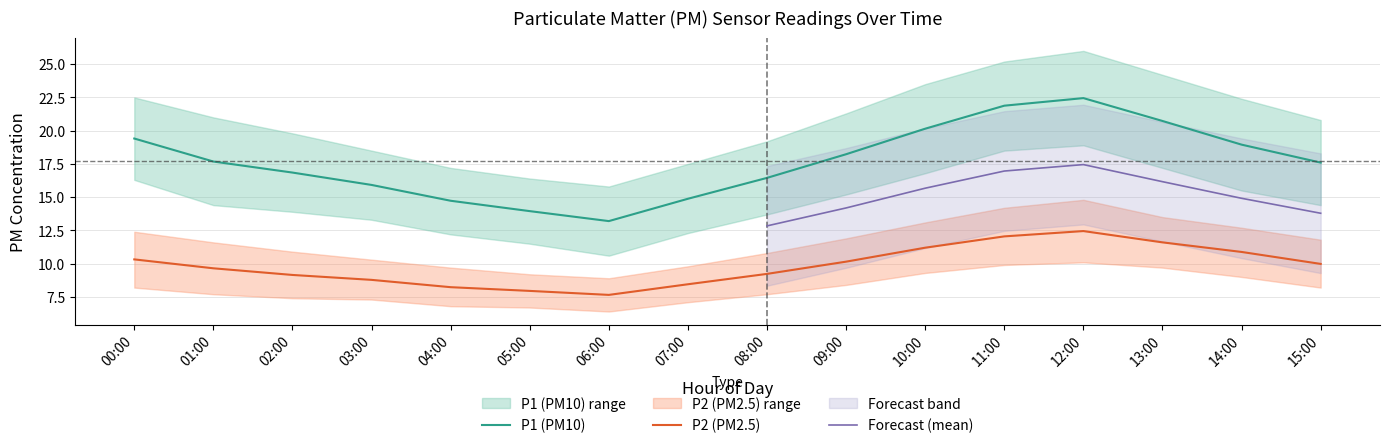

True or false: P1_lower and P2_lower cross at least once.

False